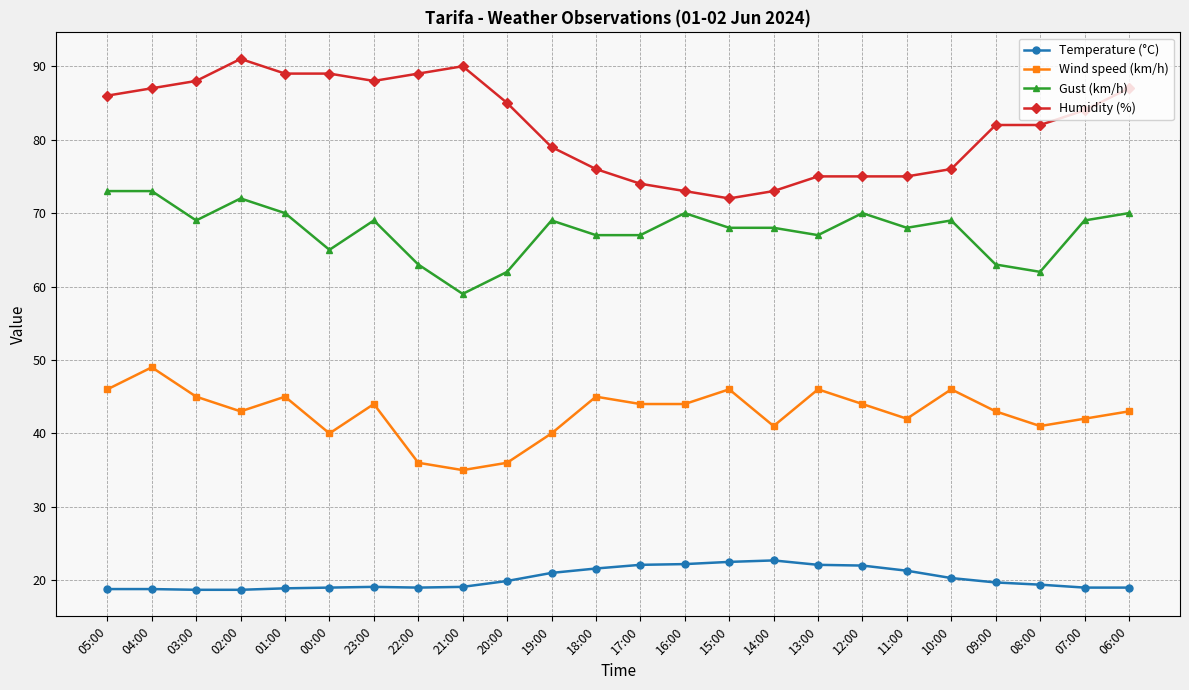

What is the difference between the maximum and minimum values in the Gust (km/h) series?

14.0